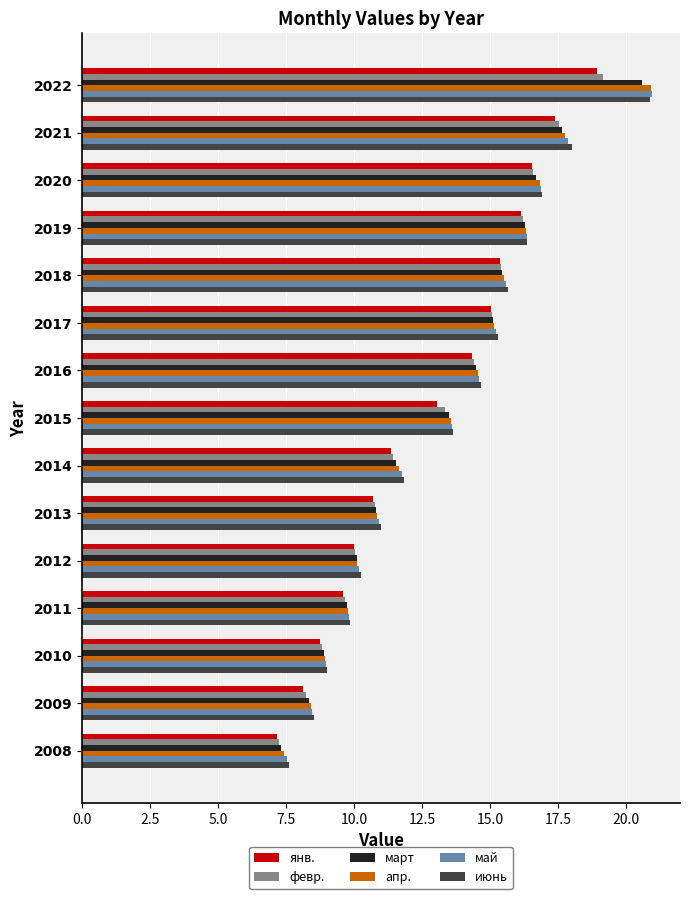

How many categories are shown in the chart?

15